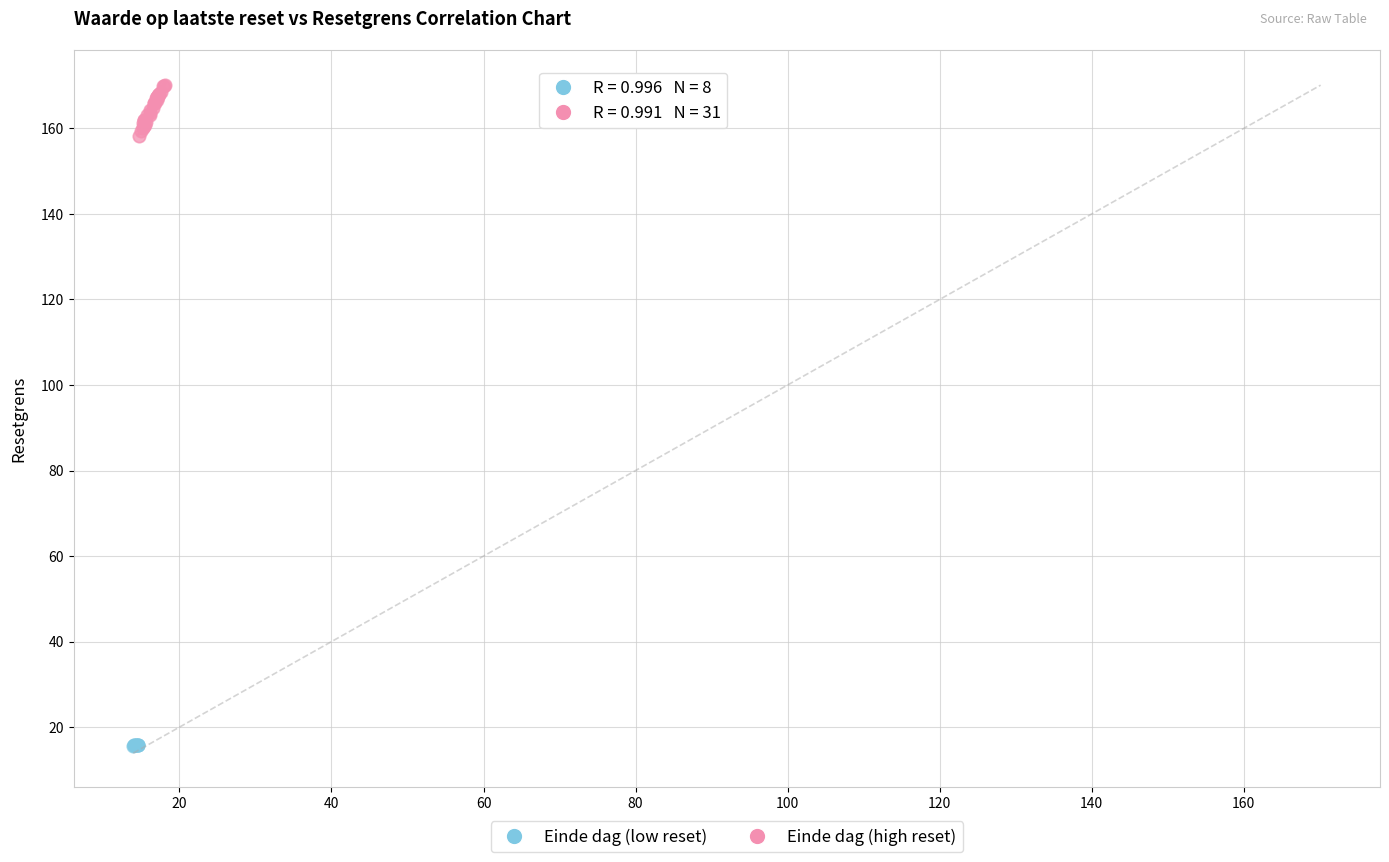

Which series has the widest spread of Y values?

Einde dag (high reset)